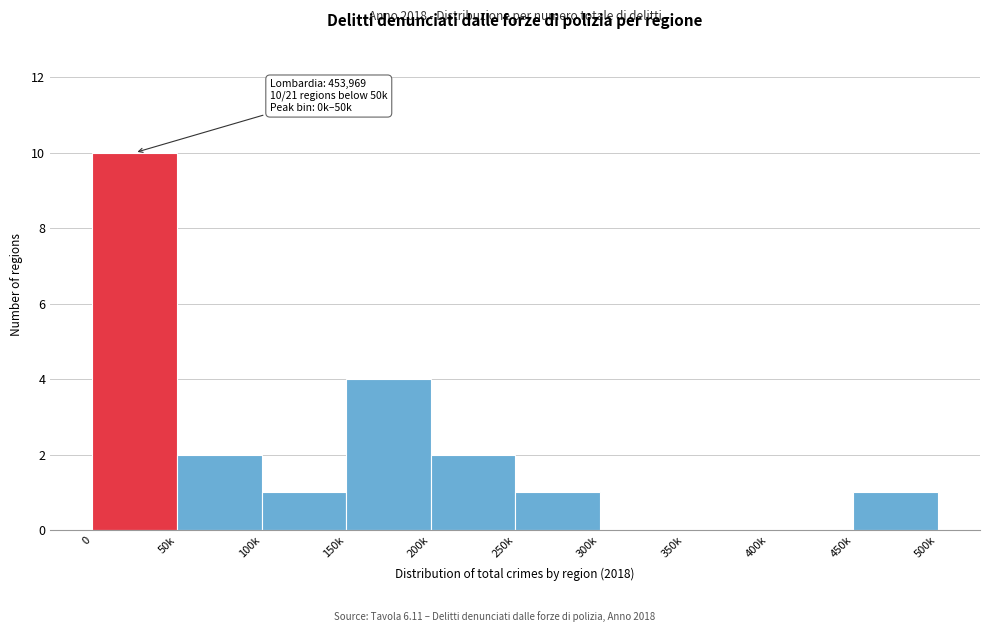

Reading left to right, list all the values displayed in this chart.

0=10	50k=2	100k=1	150k=4	200k=2	250k=1	300k=0	350k=0	400k=0	450k=1